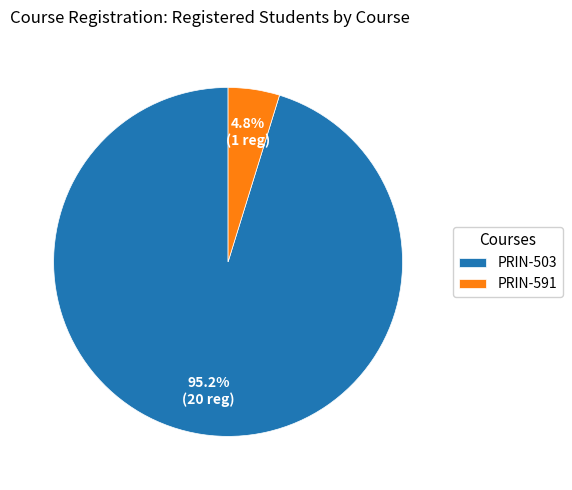

To the nearest percent, what percentage of the pie is PRIN-591?

5%